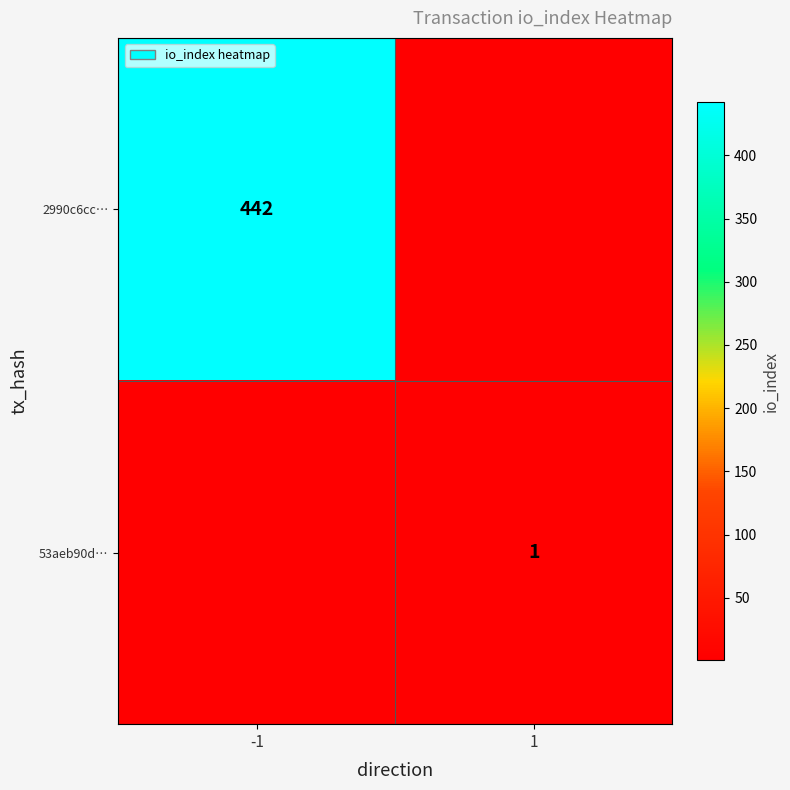

True or false: 53aeb90d… has a value of 1 at 1.

True